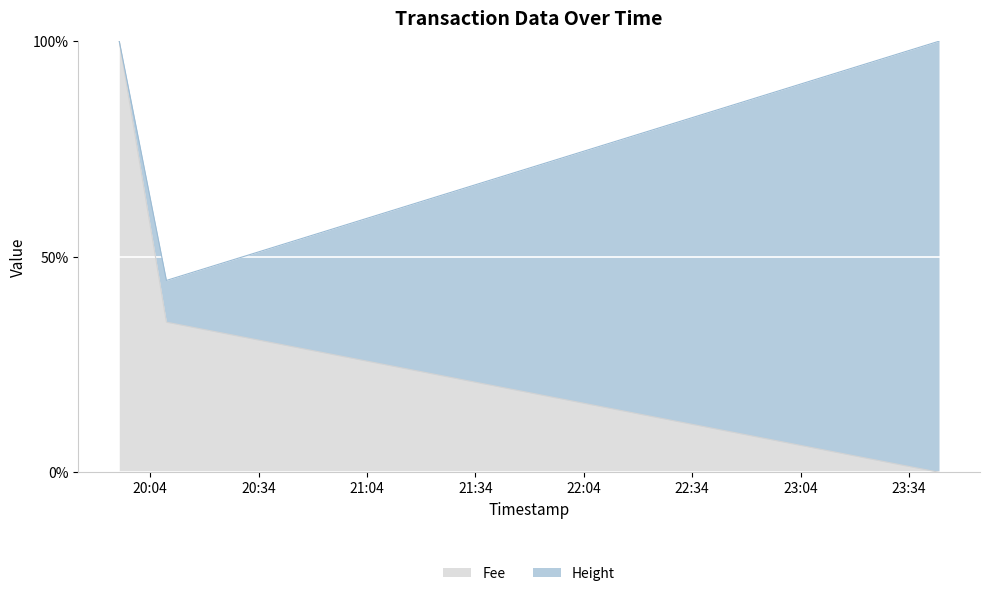

How many values exceed 34?

2